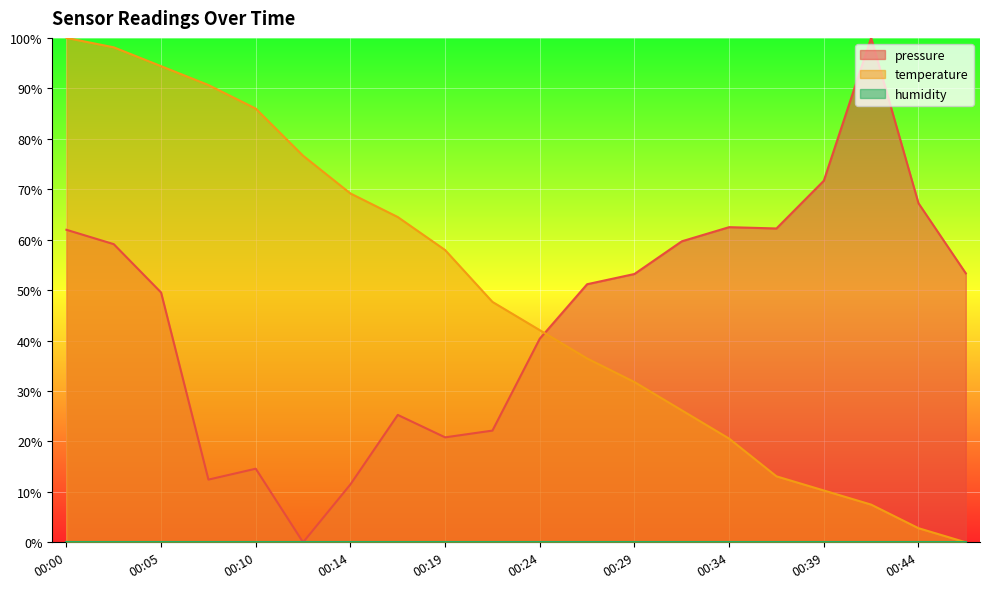

How many positive values does the pressure series have?

19